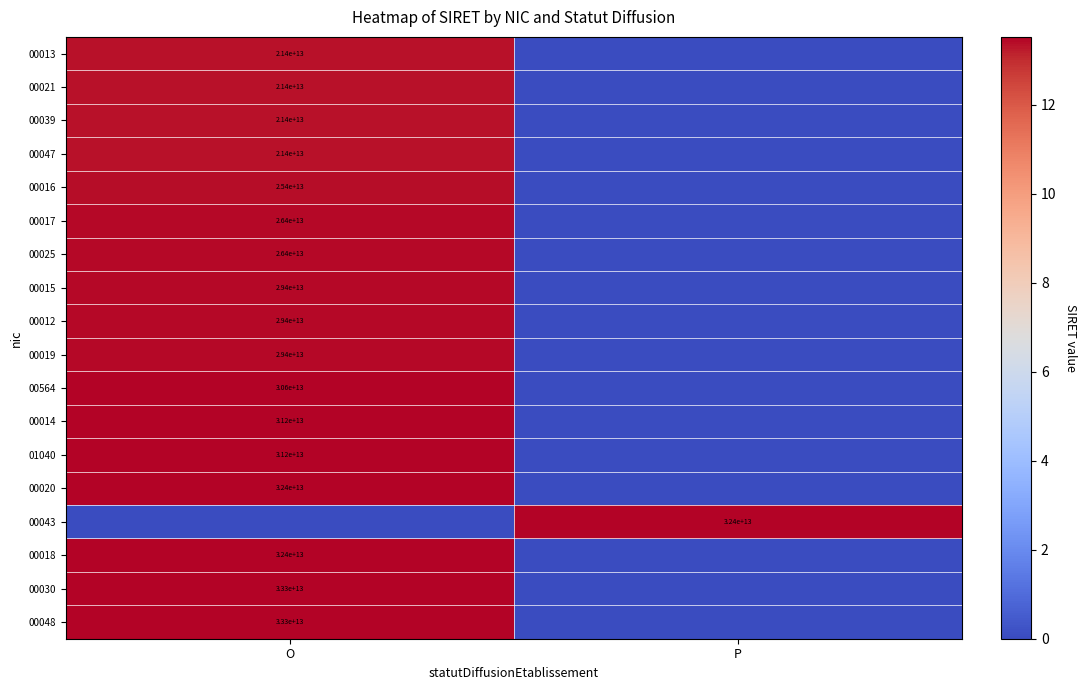

How many categories are shown in the chart?

2